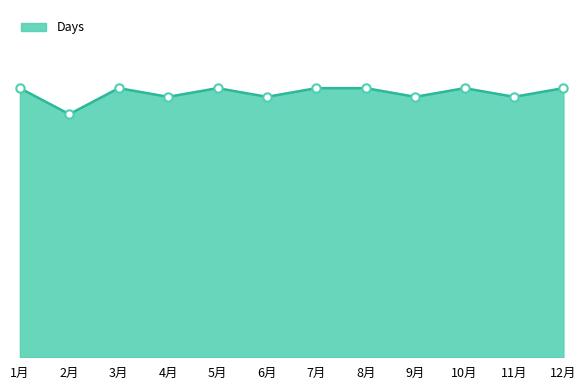

Rank the categories by value from highest to lowest.

1月, 3月, 5月, 7月, 8月, 10月, 12月, 4月, 6月, 9月, 11月, 2月